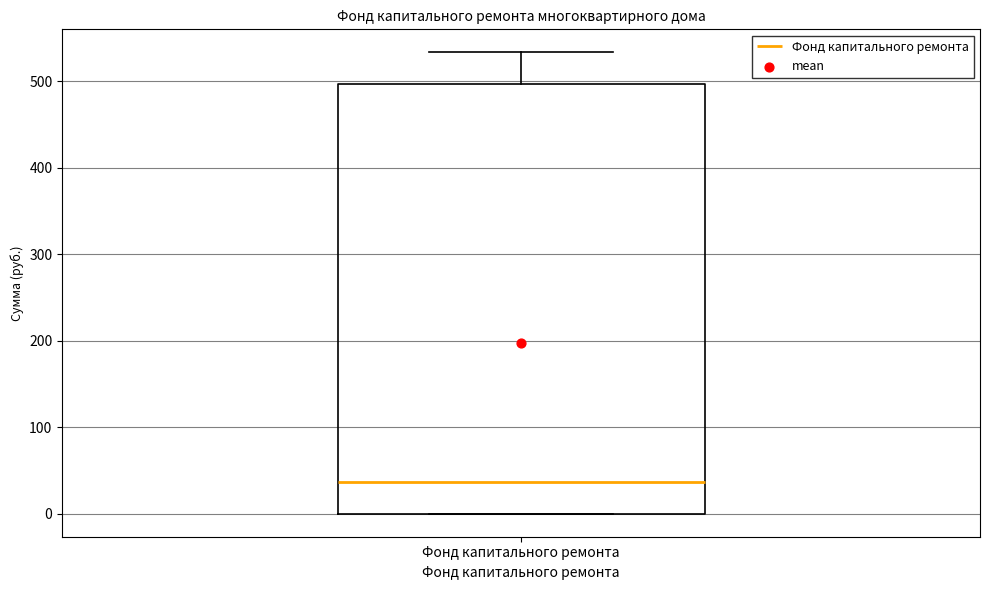

Read this box plot against the y-axis: the position of the median line, the range covered by the box, and the ends of both whiskers. The values are not printed on the chart, so give them approximately, as read against the axis.

median 40, box 0 to 500, whiskers 0 to 530